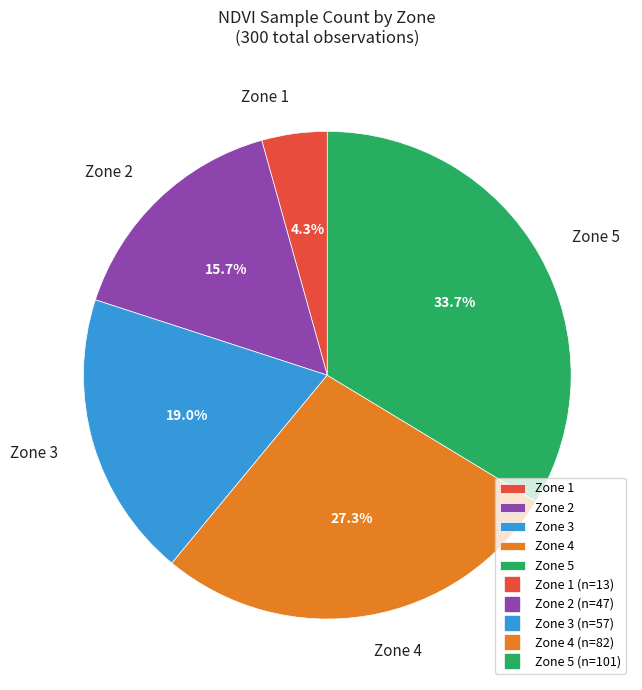

True or false: Zone 1 accounts for 4% of the total.

True